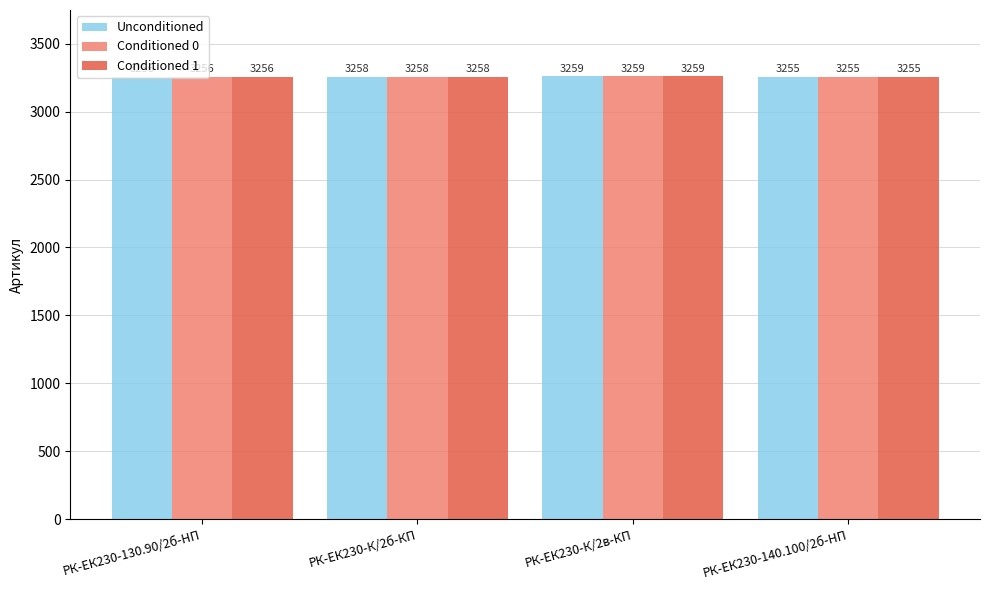

At which category is the sum across all series the highest?

РК-ЕК230-К/2в-КП